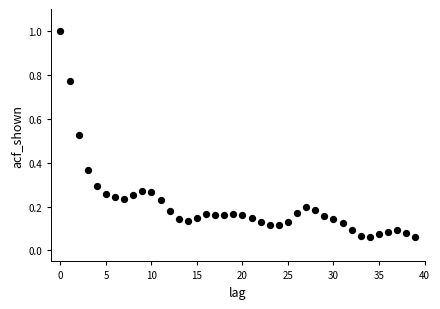

What is the range of Y values (max minus min)?

0.9